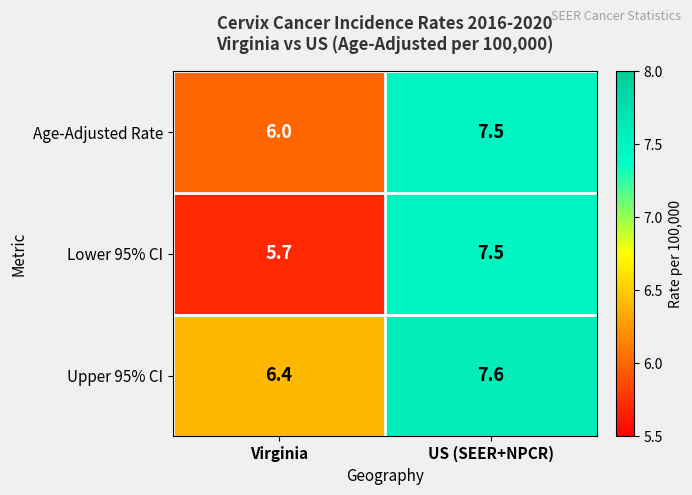

List the series in order of their overall mean, lowest first.

Lower 95% CI, Age-Adjusted Rate, Upper 95% CI